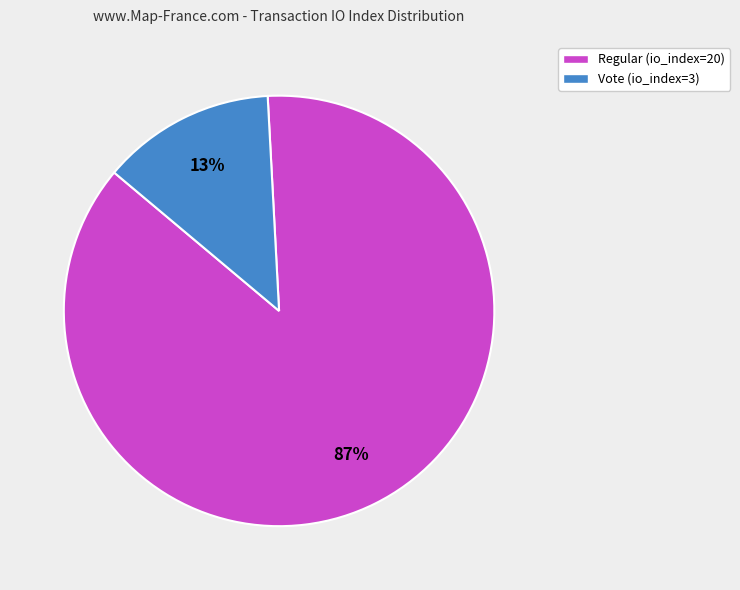

To the nearest percent, what is the difference between the largest and smallest slice percentages?

74%